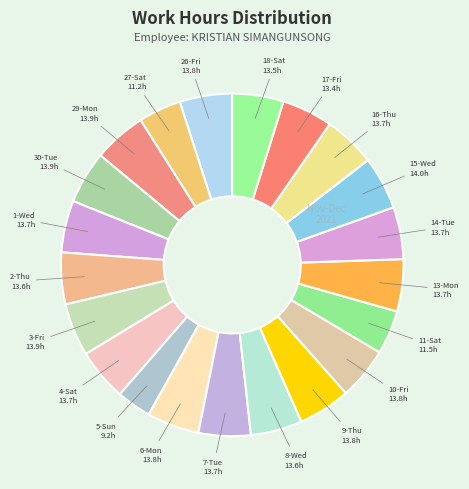

Is there any slice that represents more than half of the pie?

No